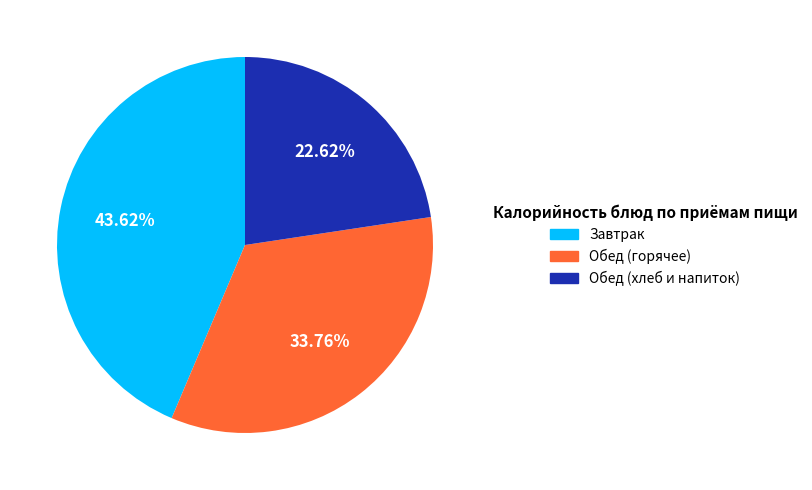

How many segments does this pie chart have?

3